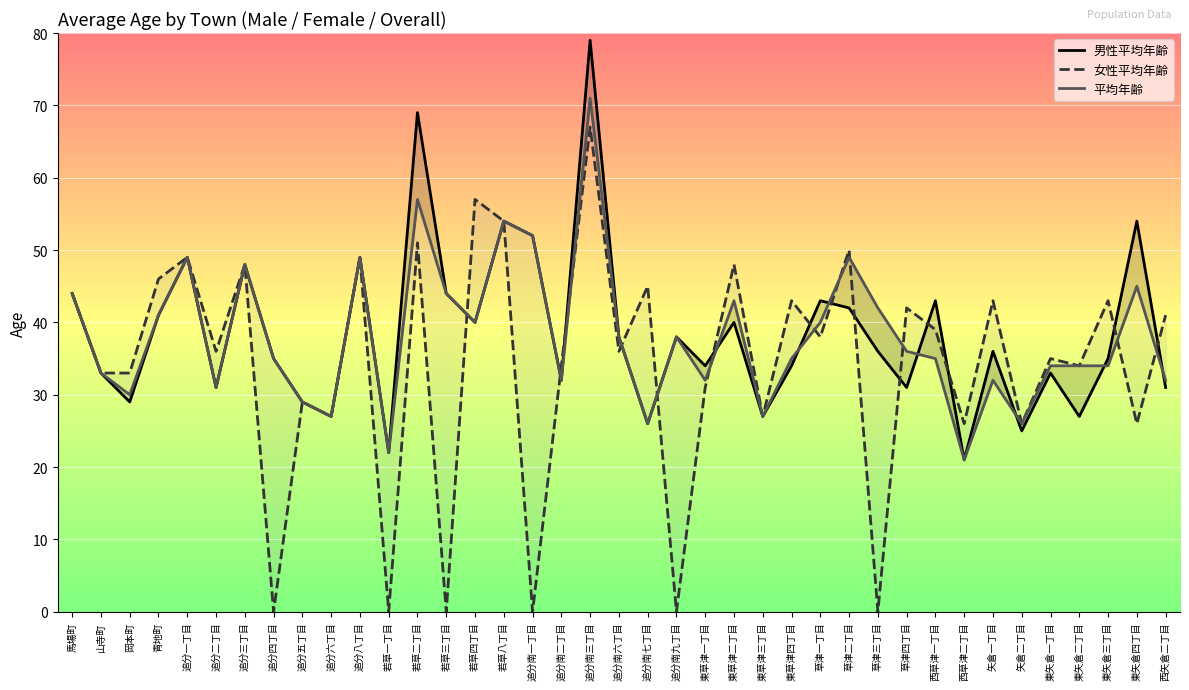

Which series has the largest range (max minus min)?

女性平均年齢